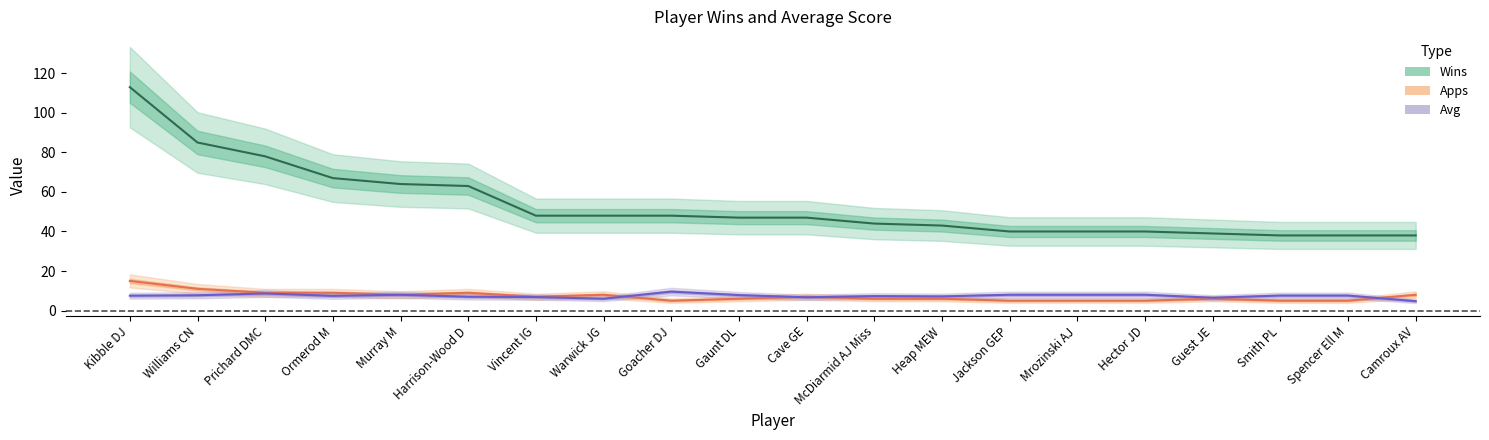

List the series in order of their peak value, highest first.

Wins, Apps, Avg